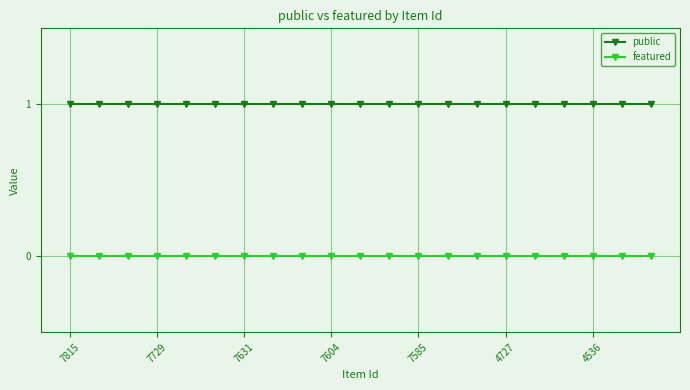

What is the value of the public point at the 16th from the left?

1